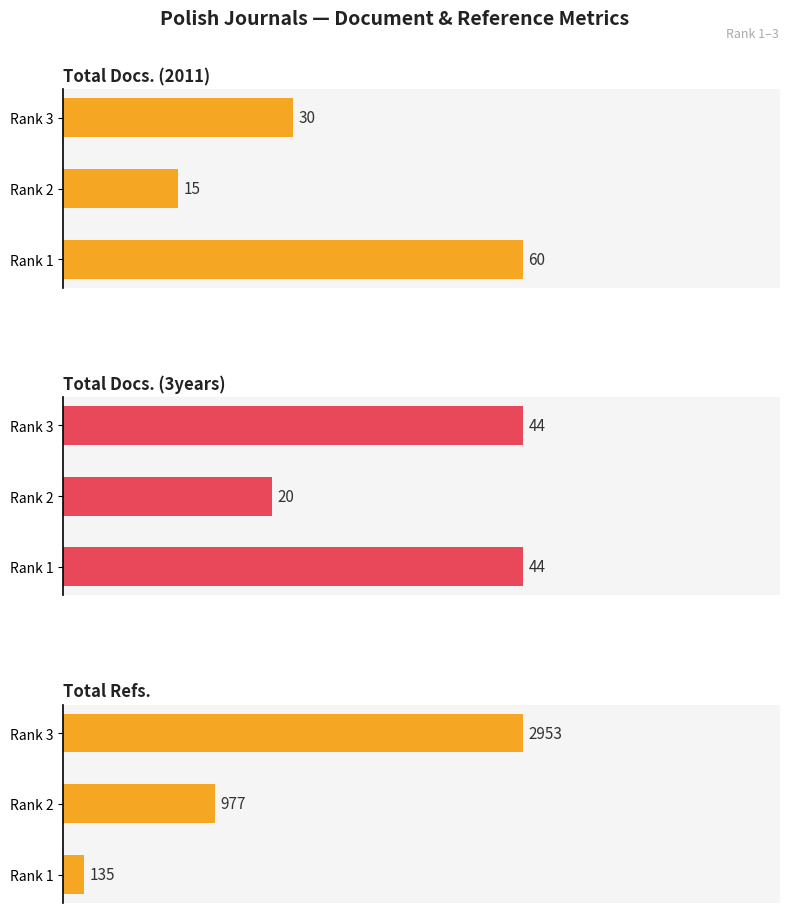

Count the Total Docs. (2011) values in the range 15 to 60.

3